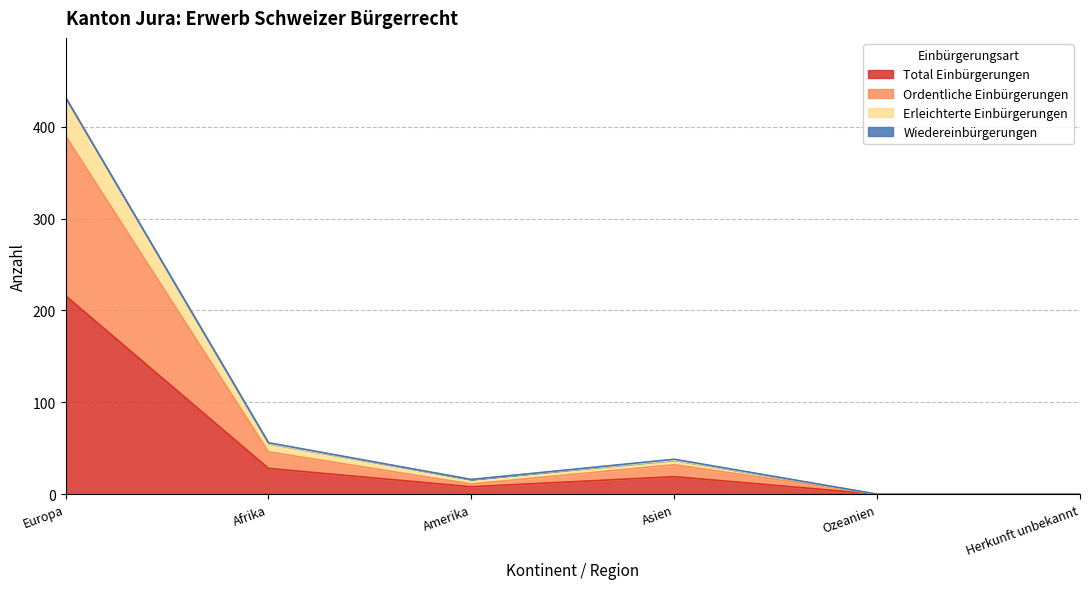

At which label is Total Einbürgerungen closest to 108?

Afrika